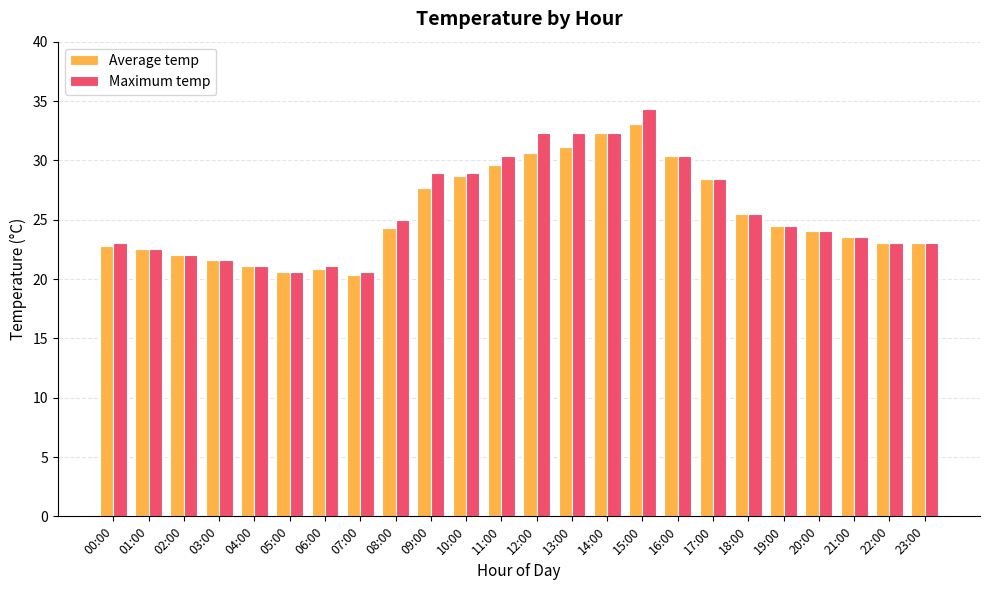

Count the number of categories in the chart.

24